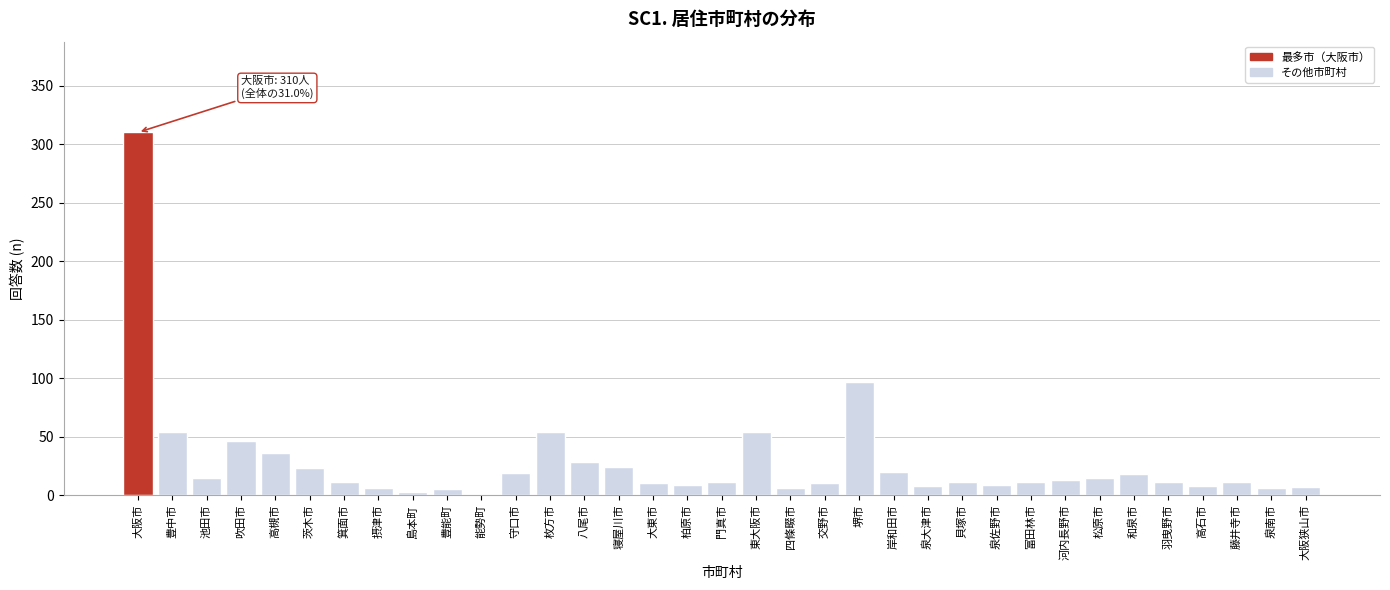

At which label is the value closest to 155?

堺市